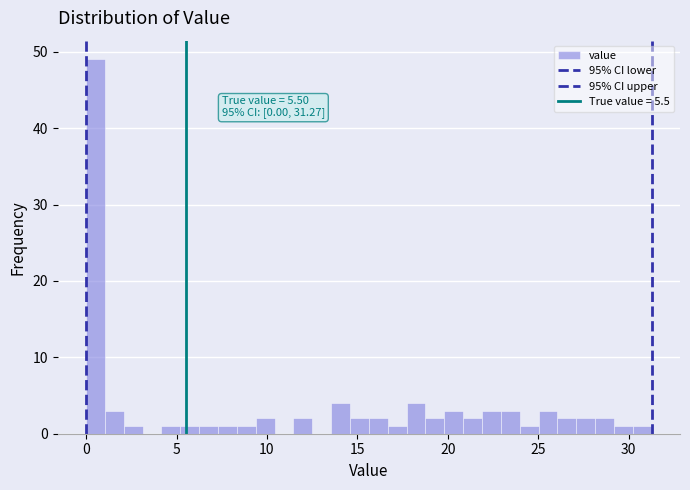

Read against the x-axis, roughly where is the centre of the tallest bar?

0.5